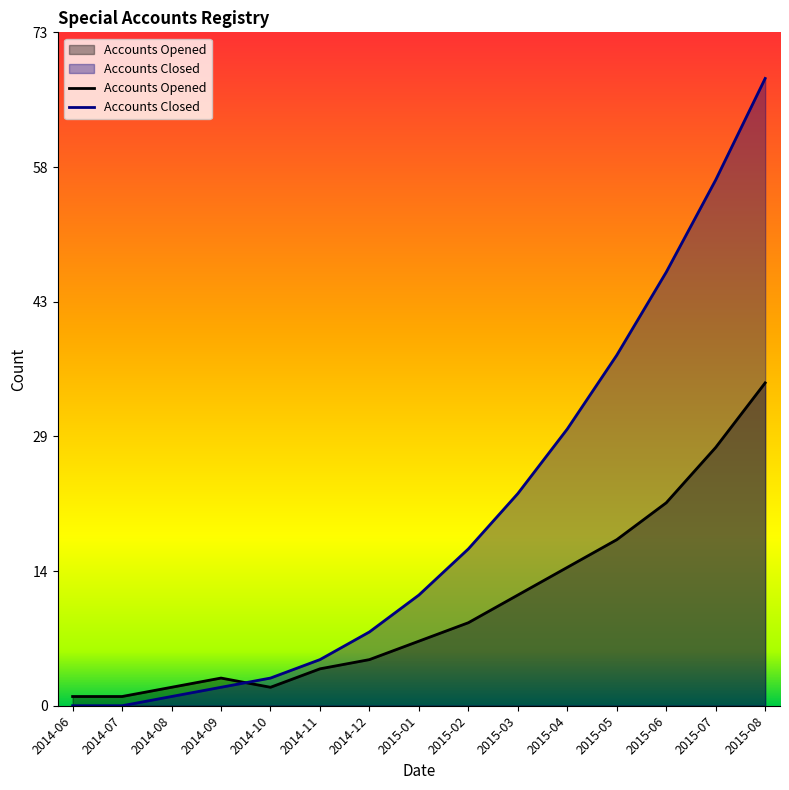

What is the label of the 14th point from the right?

2014-07